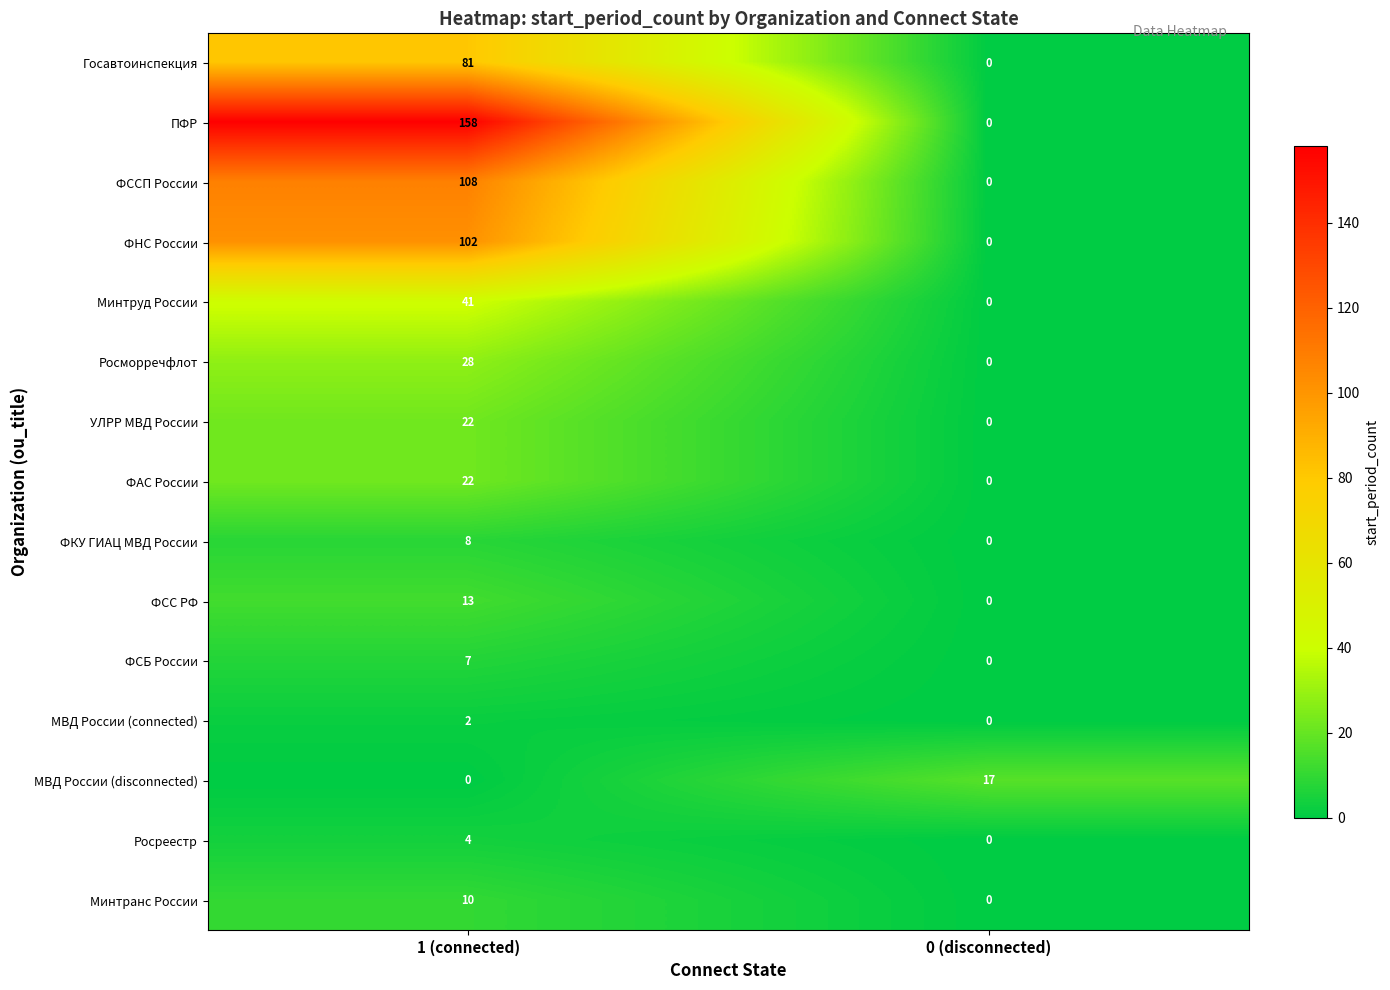

What is the sum of the ФНС России values at 0 (disconnected) and 1 (connected)?

102